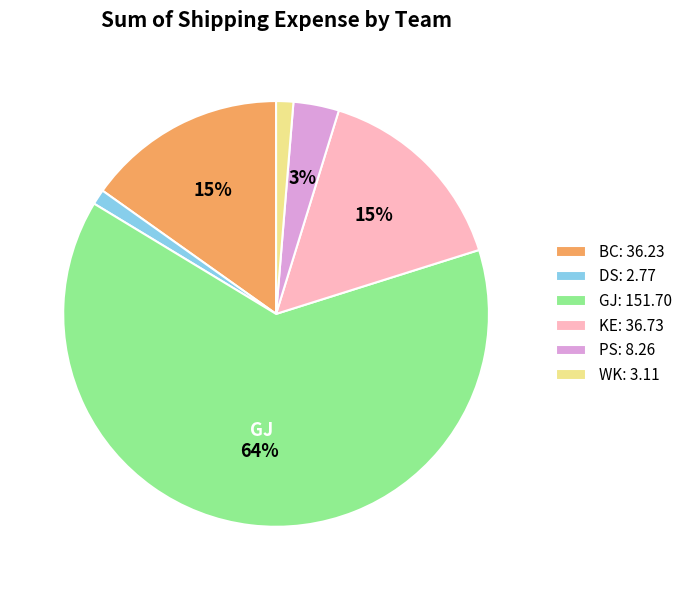

Does any single category account for the majority?

Yes